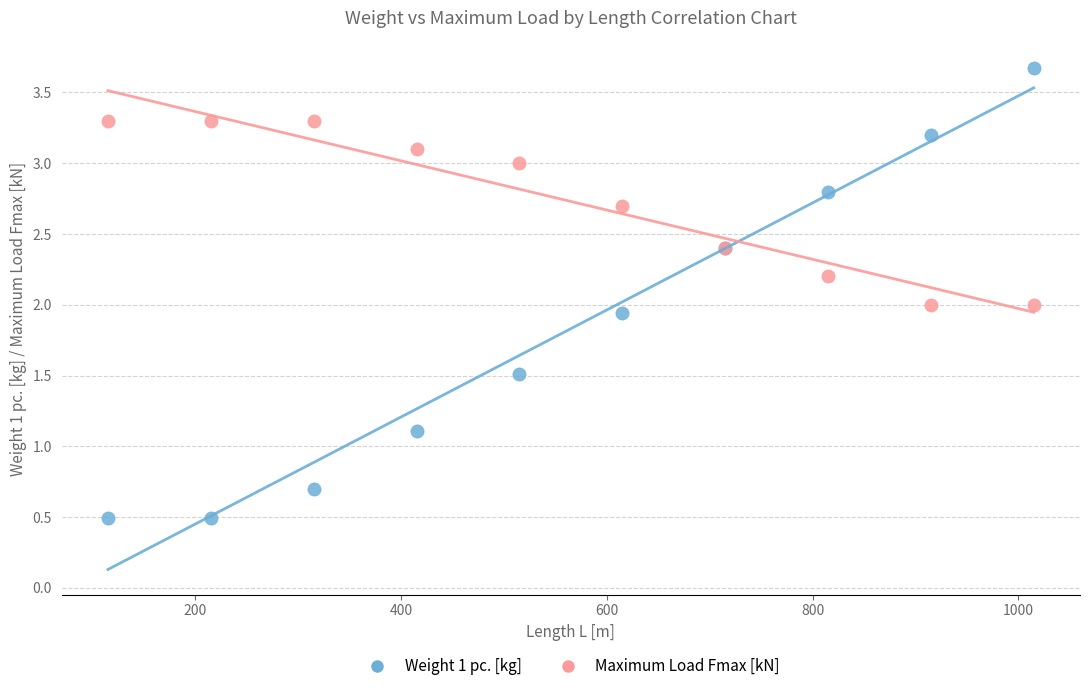

Which series reaches the minimum Y coordinate?

Weight 1 pc. [kg]